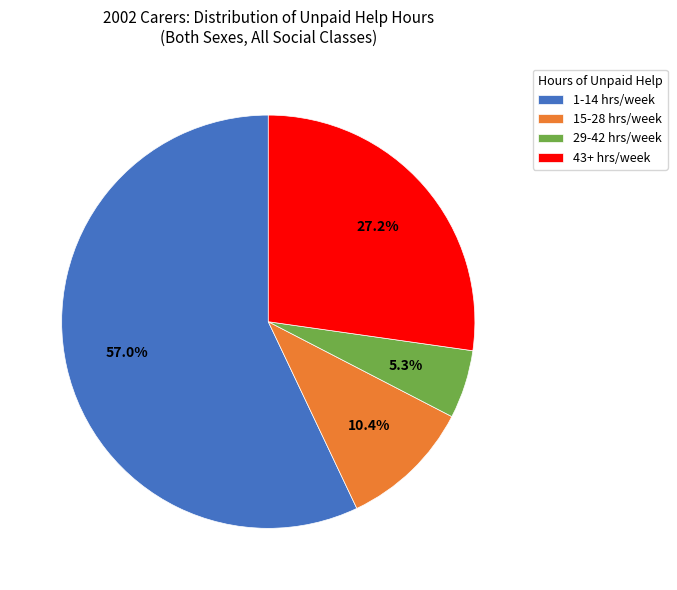

Is there any slice that represents more than half of the pie?

Yes